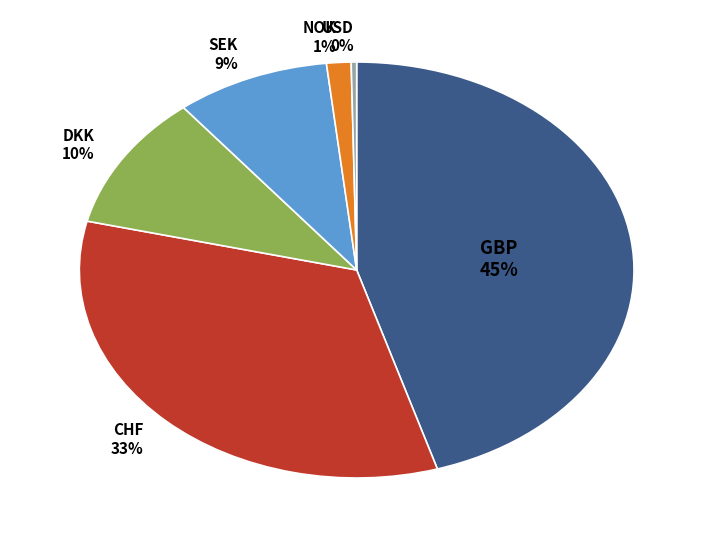

Which slice is the smallest?

USD